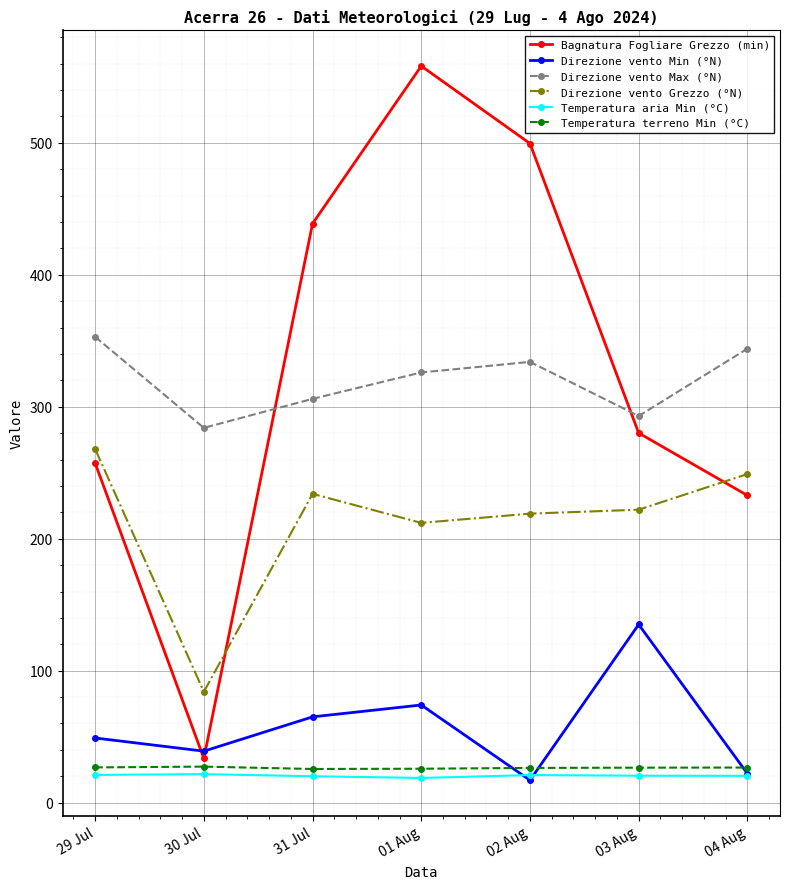

Is the value of Temperatura aria Min (°C) at 03 Aug greater than the value of Direzione vento Max (°N) at 02 Aug?

No